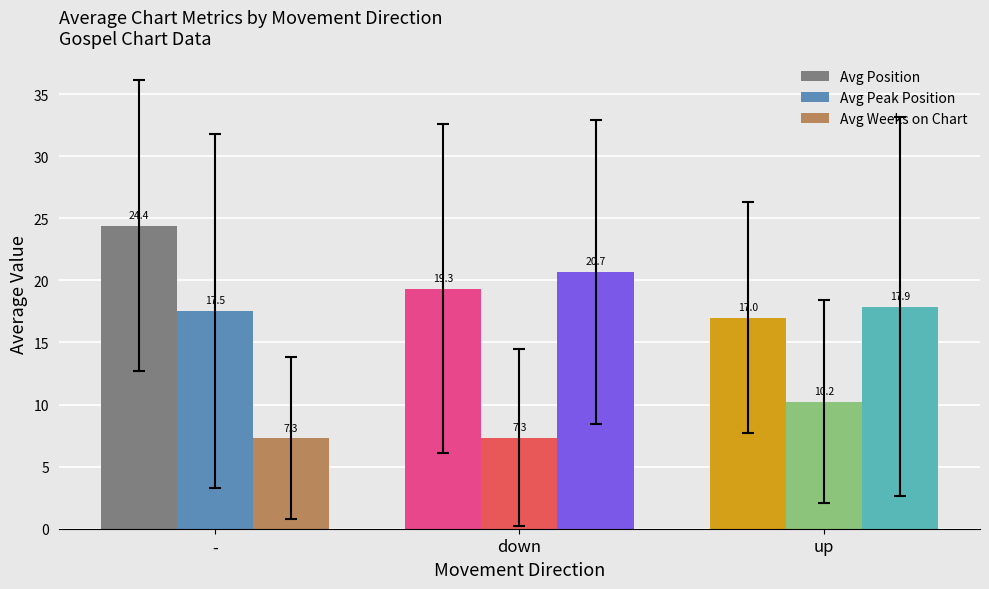

The Avg Position series shows 41.0 at -. True or false?

False